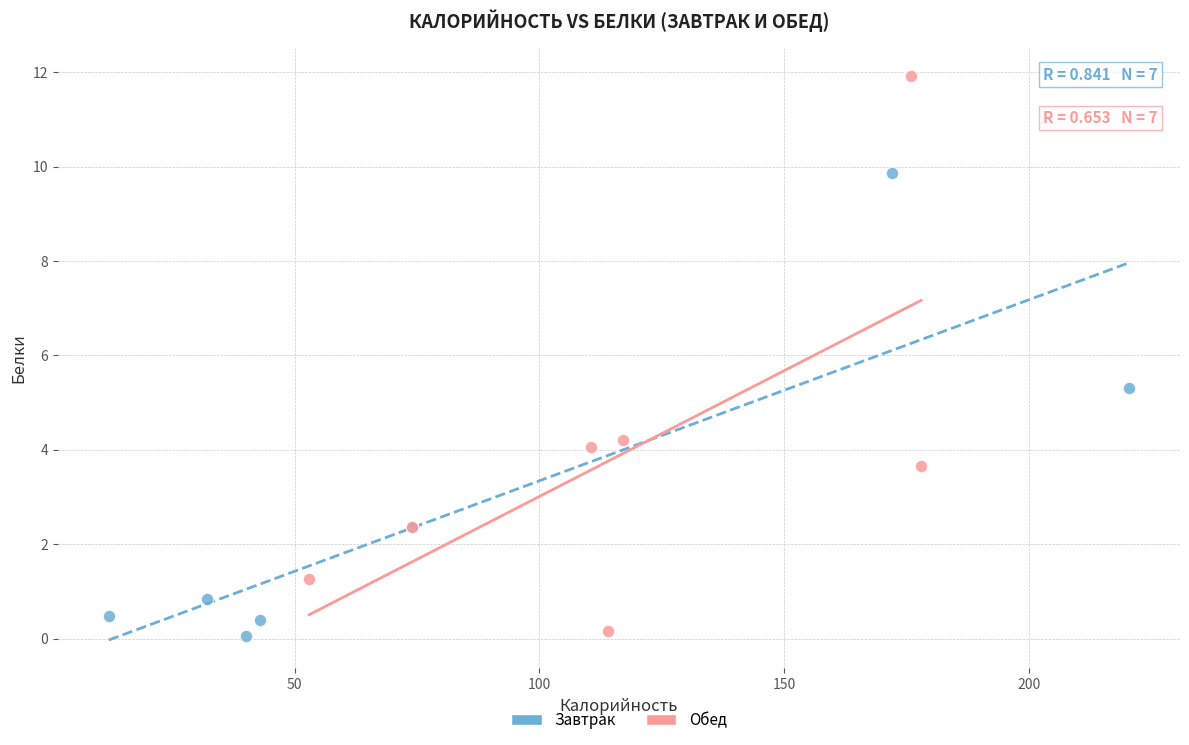

Which series contains the highest Y value?

Обед